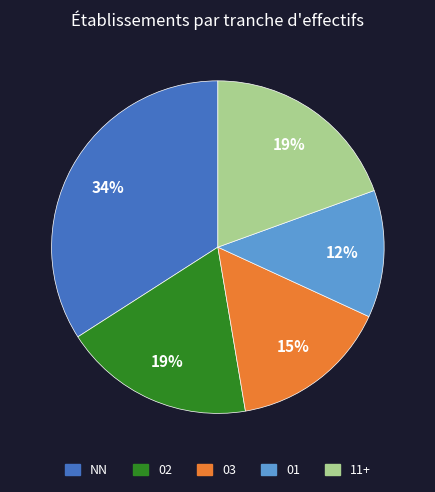

To the nearest percent, what is the difference between the largest and smallest slice percentages?

22%